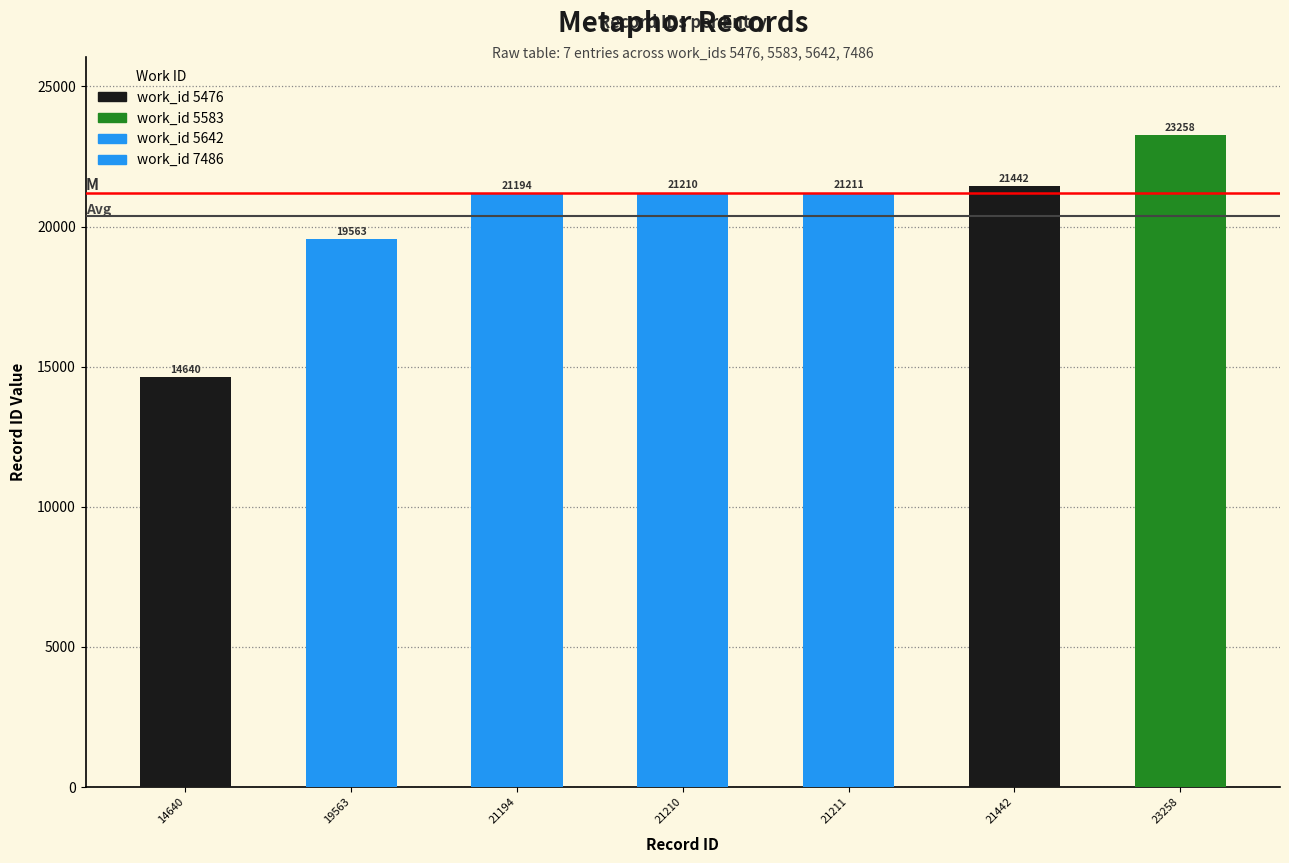

What is the value of the 6th bar from the left?

21442